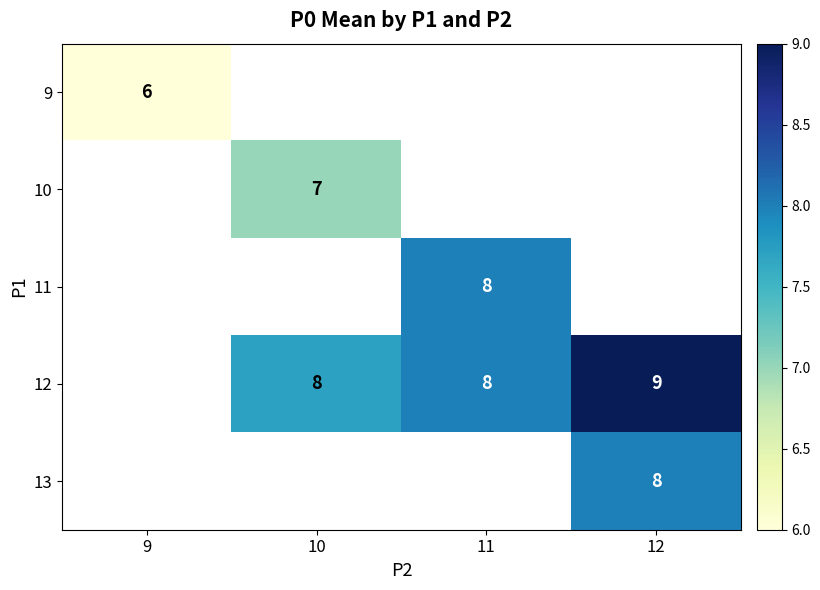

True or false: 11 has a value of 10.9 at 11.

False